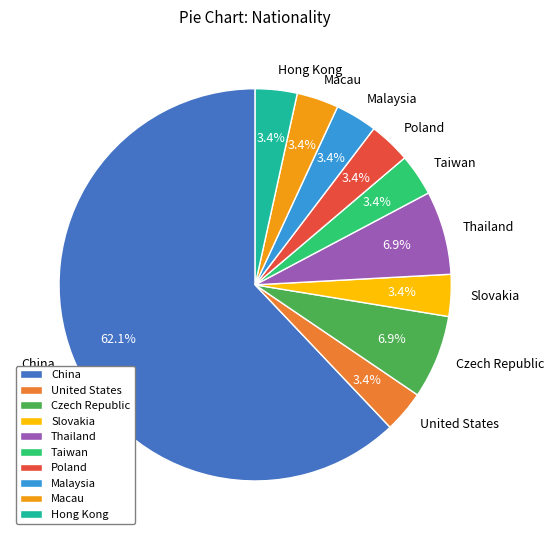

Does Czech Republic represent more than half of the total?

No